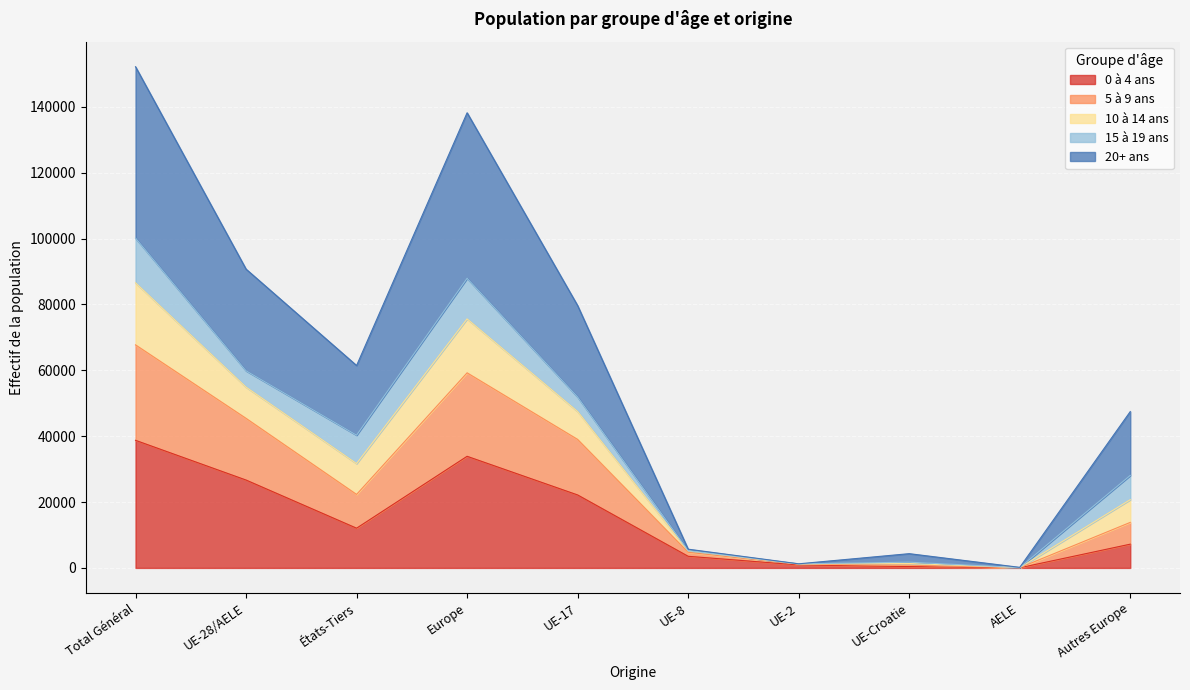

What is the total value across all series at Total Général?

152168